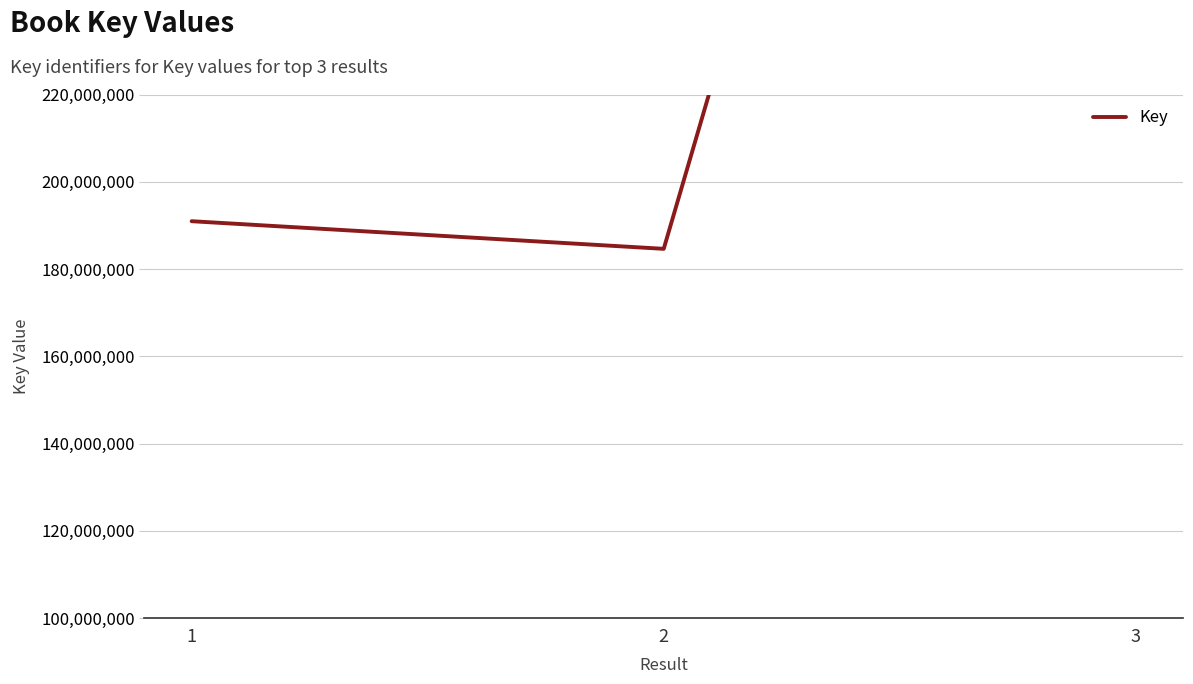

Approximately how many times larger is the value at 2 compared to 1?

1.0